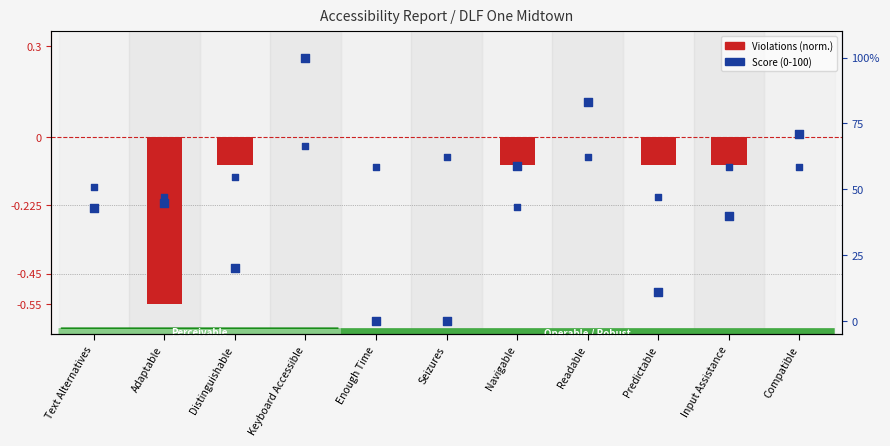

Which series has the largest Y range (max minus min)?

Score